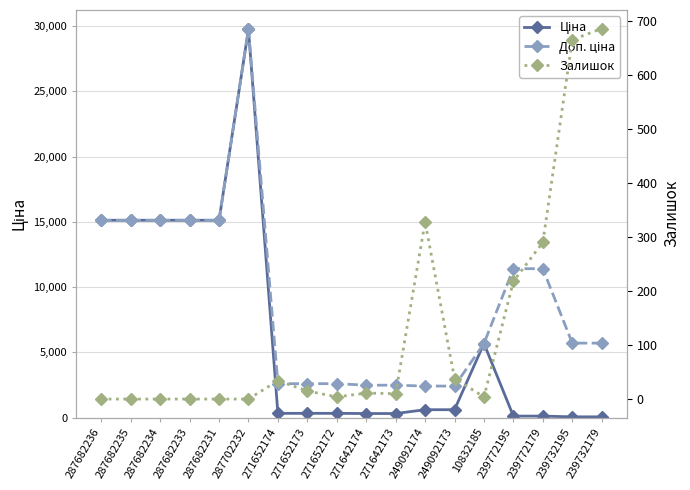

The Ціна series shows 894.1 at 249092174. True or false?

False